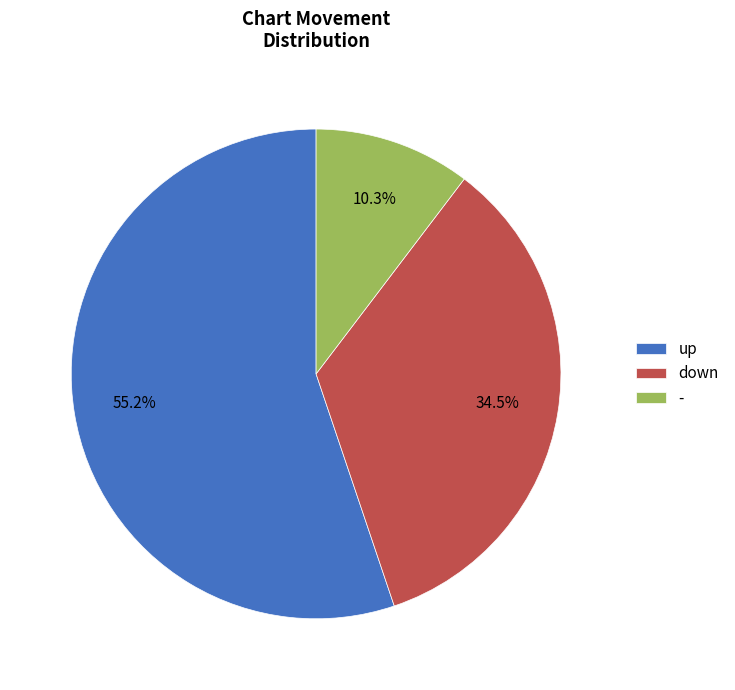

Between up and down, which is larger?

up